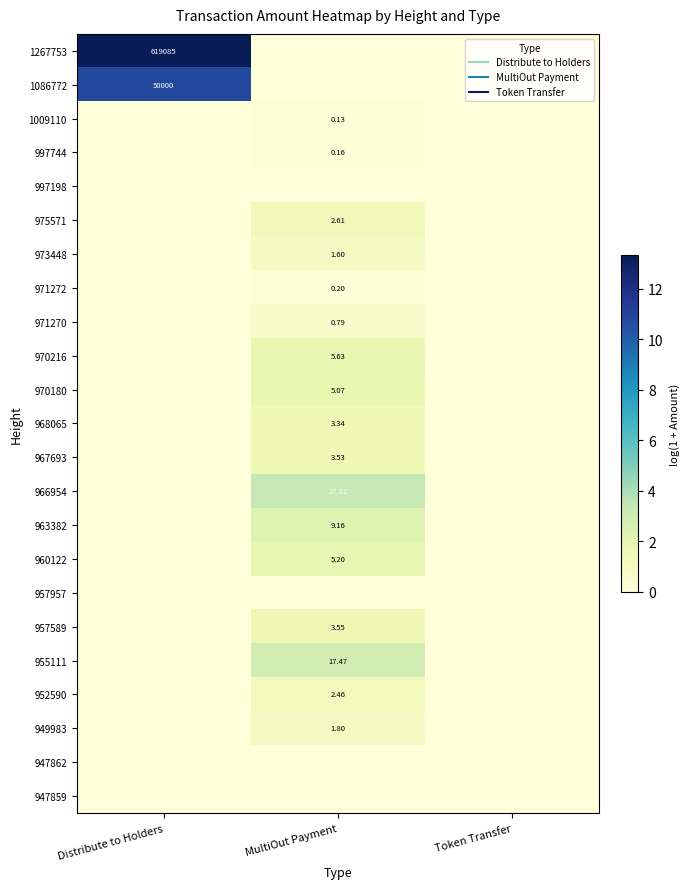

Between MultiOut Payment and Token Transfer, which is larger?

MultiOut Payment